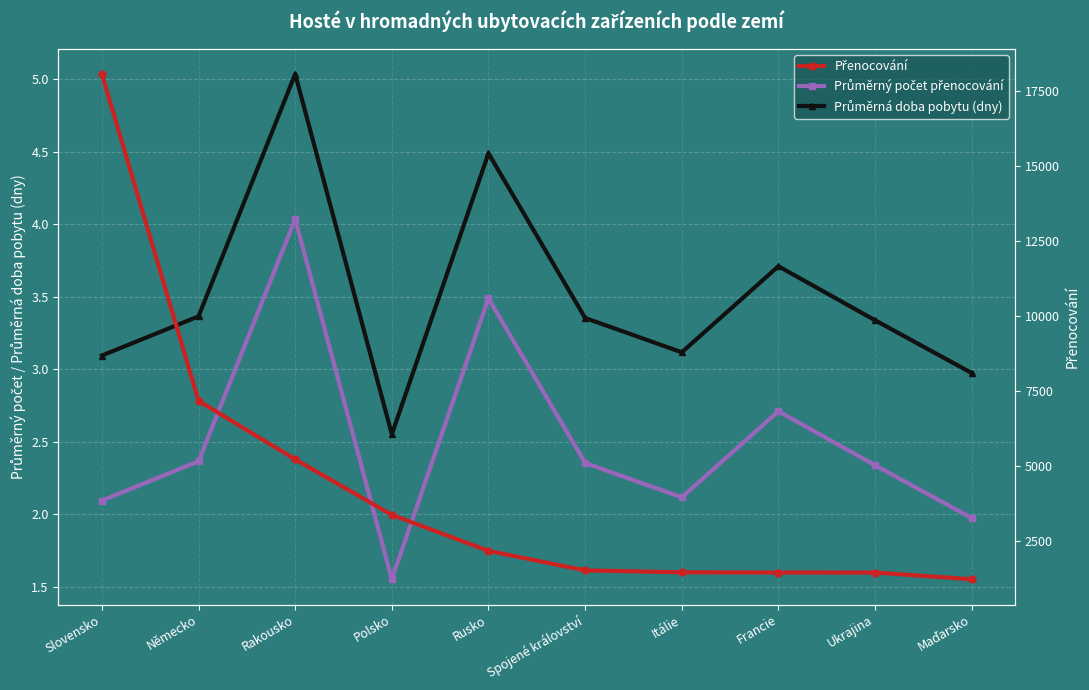

Is it true that Přenocování equals 735.4 at Ukrajina?

False